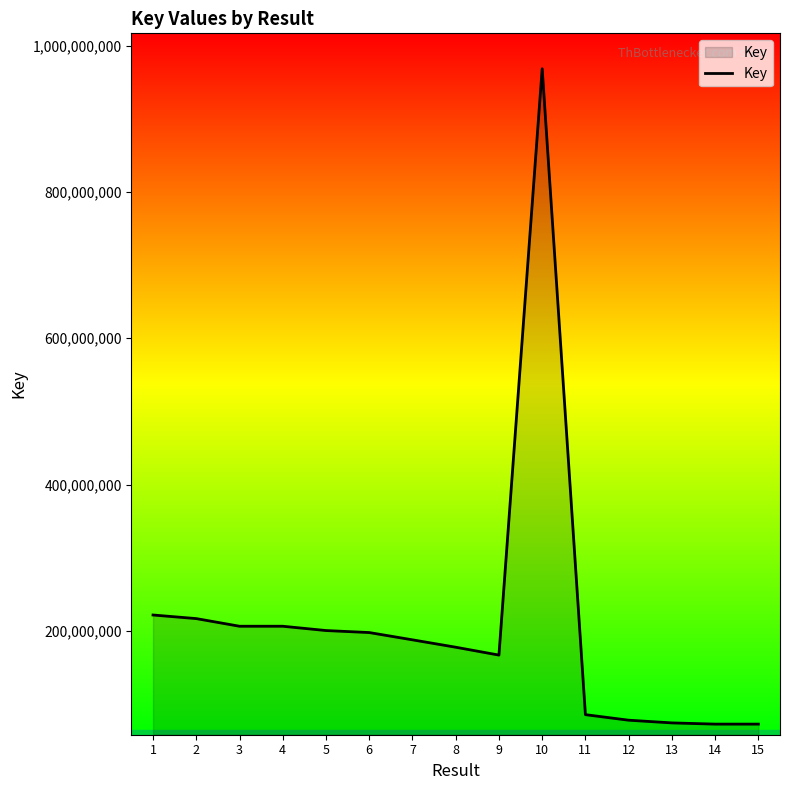

What is the maximum value shown in the chart?

968300109